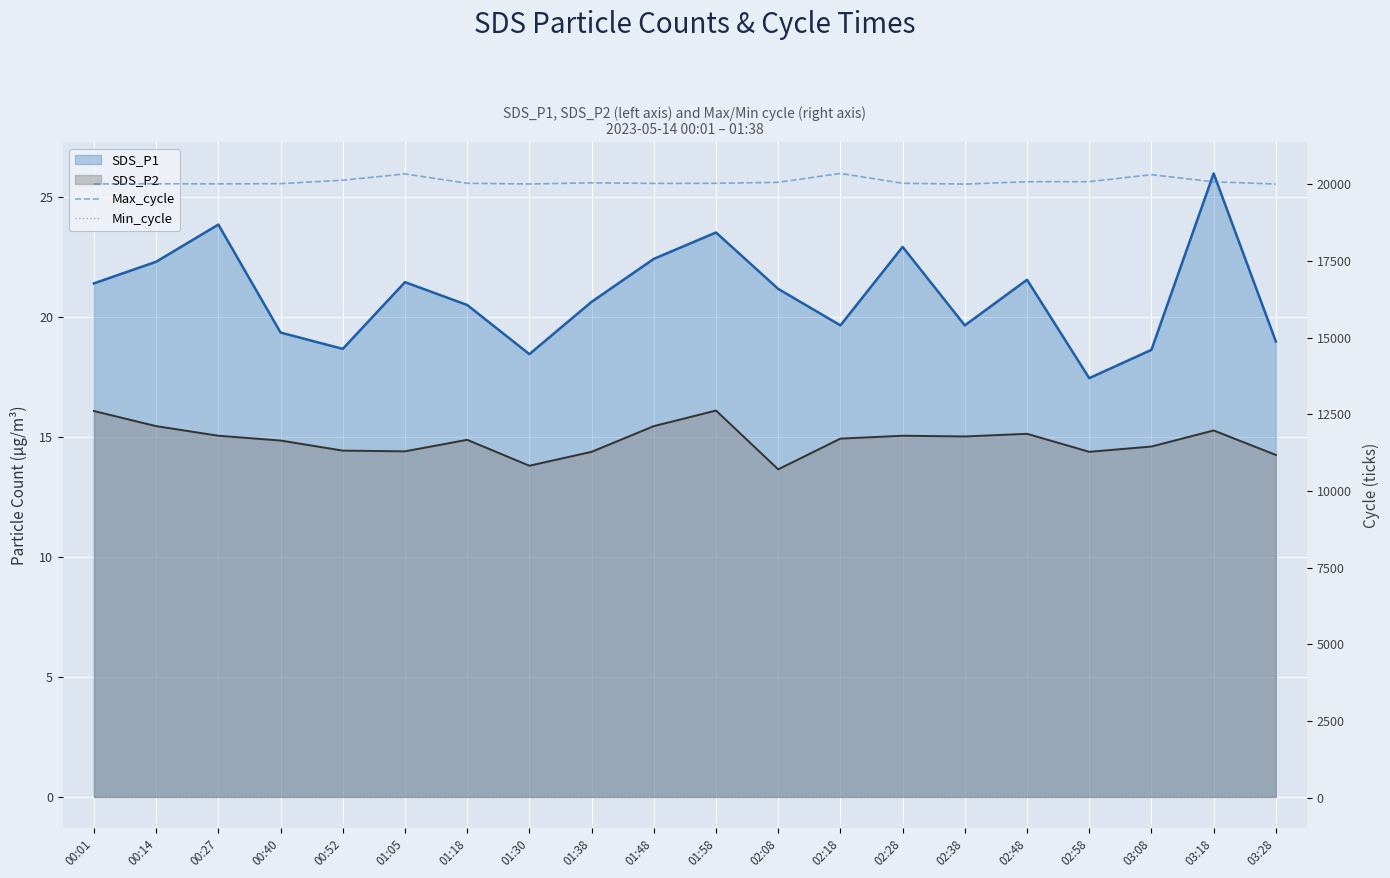

What is the difference between the maximum and second lowest values in the Max_cycle series?

347